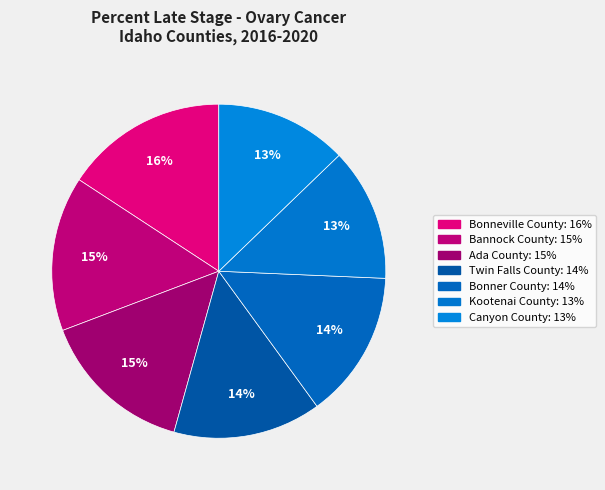

How many slices are in this pie chart?

7